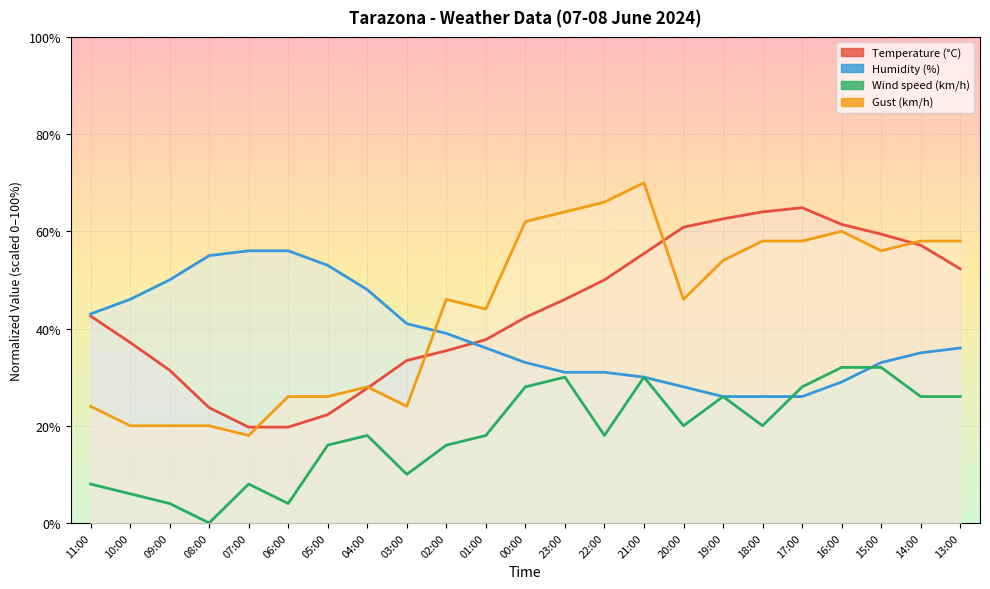

Count the number of data series in this chart.

4